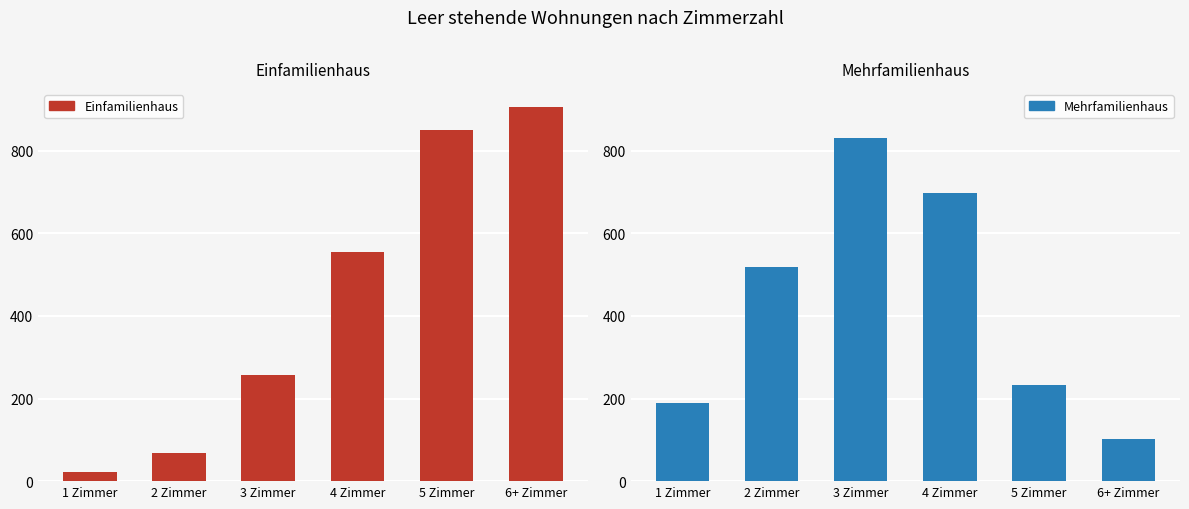

Reading left to right, extract all data points from this chart.

Einfamilienhaus: 1 Zimmer=21	2 Zimmer=68	3 Zimmer=258	4 Zimmer=556	5 Zimmer=850	6+ Zimmer=907
Mehrfamilienhaus: 1 Zimmer=190	2 Zimmer=518	3 Zimmer=832	4 Zimmer=697	5 Zimmer=233	6+ Zimmer=103